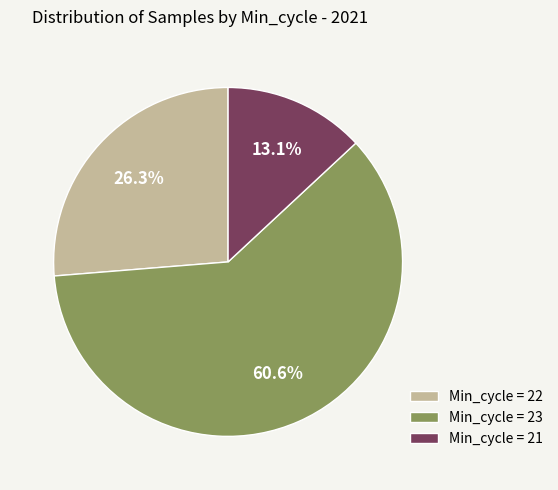

Between Min_cycle = 22 and Min_cycle = 21, which is larger?

Min_cycle = 22